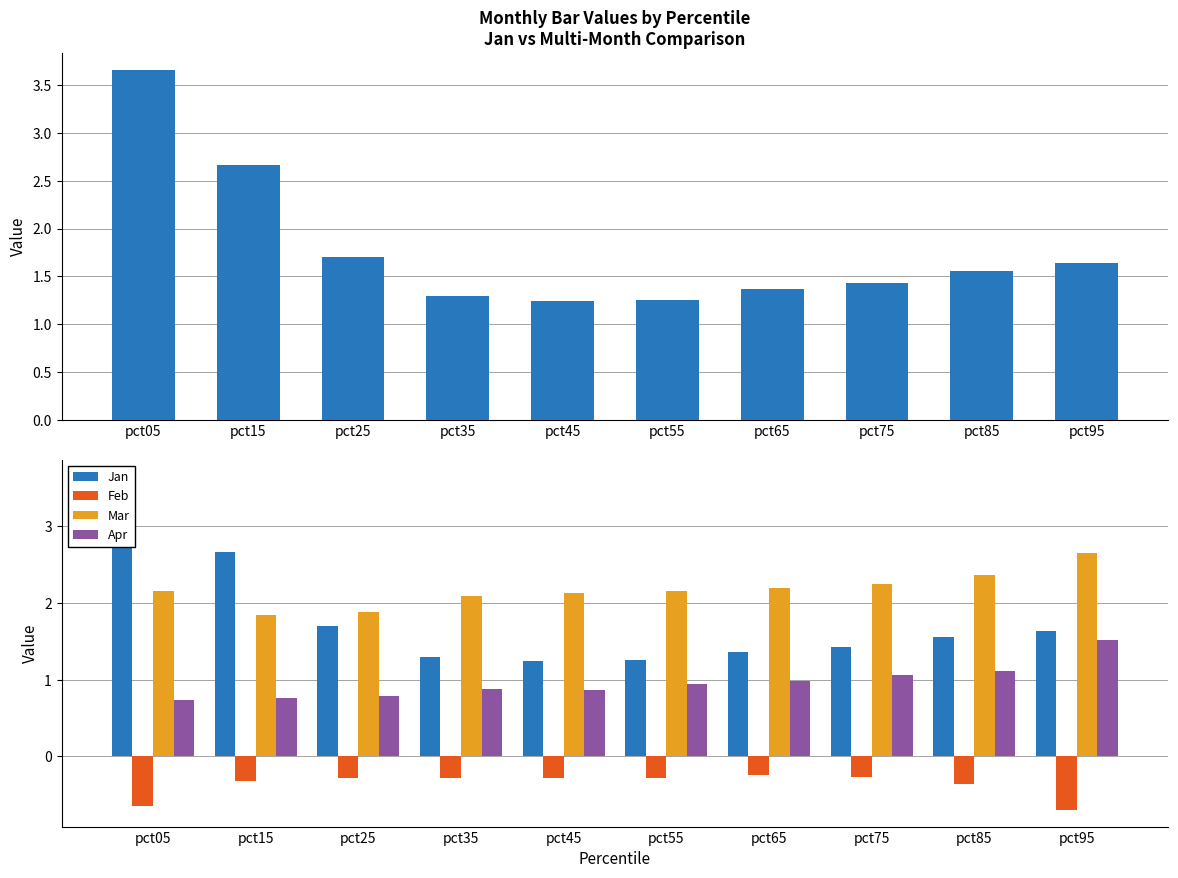

Reading left to right, what are all the values shown in this chart?

Jan: pct05=3.7	pct15=2.7	pct25=1.7	pct35=1.3	pct45=1.2	pct55=1.3	pct65=1.4	pct75=1.4	pct85=1.6	pct95=1.6
Feb: pct05=-0.7	pct15=-0.3	pct25=-0.3	pct35=-0.3	pct45=-0.3	pct55=-0.3	pct65=-0.2	pct75=-0.3	pct85=-0.4	pct95=-0.7
Mar: pct05=2.2	pct15=1.8	pct25=1.9	pct35=2.1	pct45=2.1	pct55=2.2	pct65=2.2	pct75=2.2	pct85=2.4	pct95=2.7
Apr: pct05=0.7	pct15=0.8	pct25=0.8	pct35=0.9	pct45=0.9	pct55=0.9	pct65=1.0	pct75=1.1	pct85=1.1	pct95=1.5